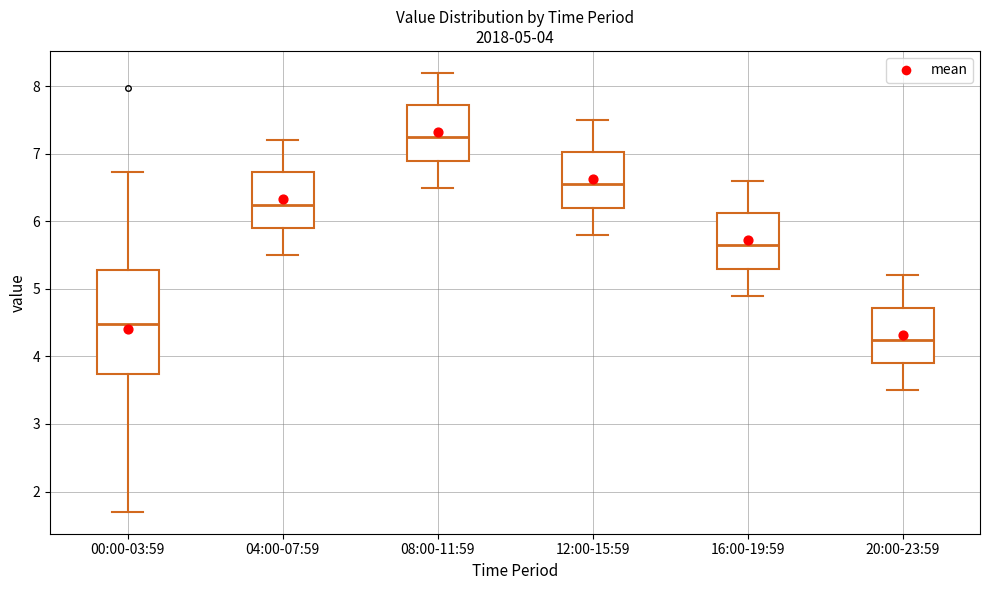

Which box is the tallest, from its lower edge to its upper edge?

00:00-03:59